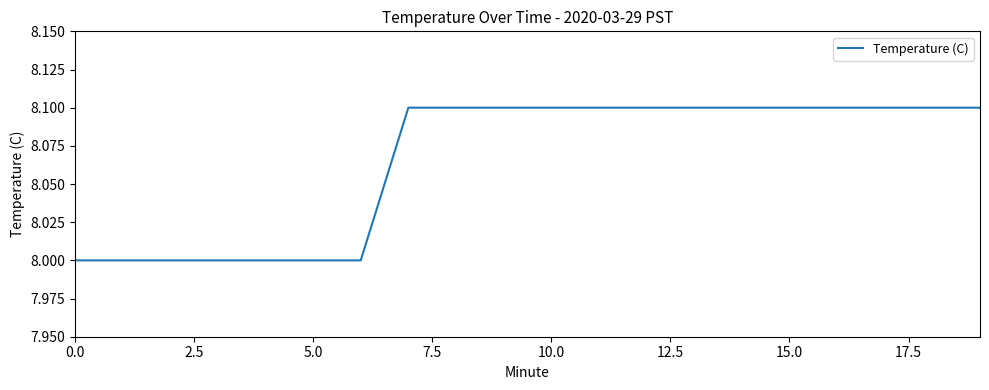

What is the maximum value shown in the chart?

8.1